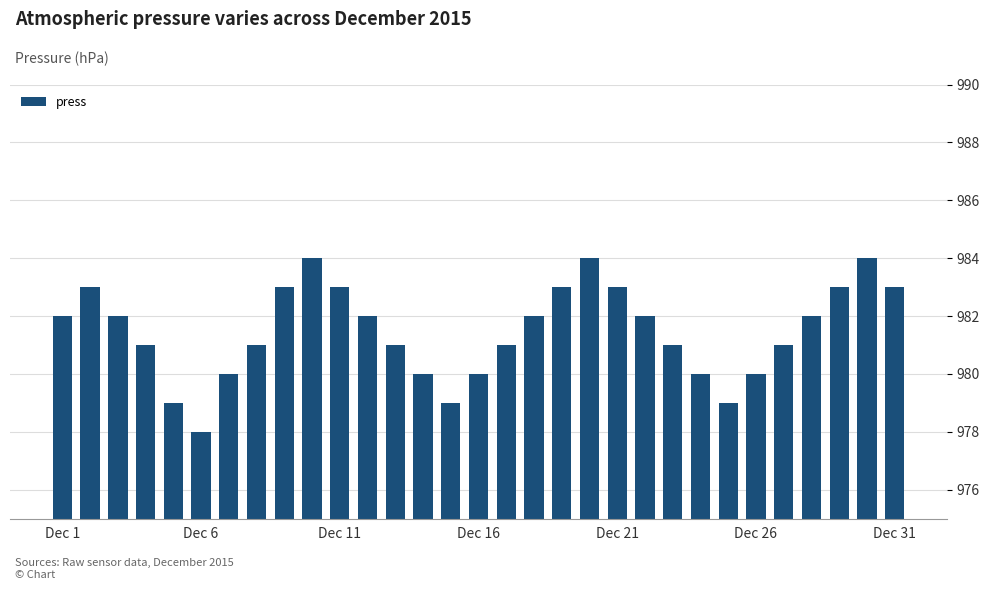

What is the greatest value displayed?

984